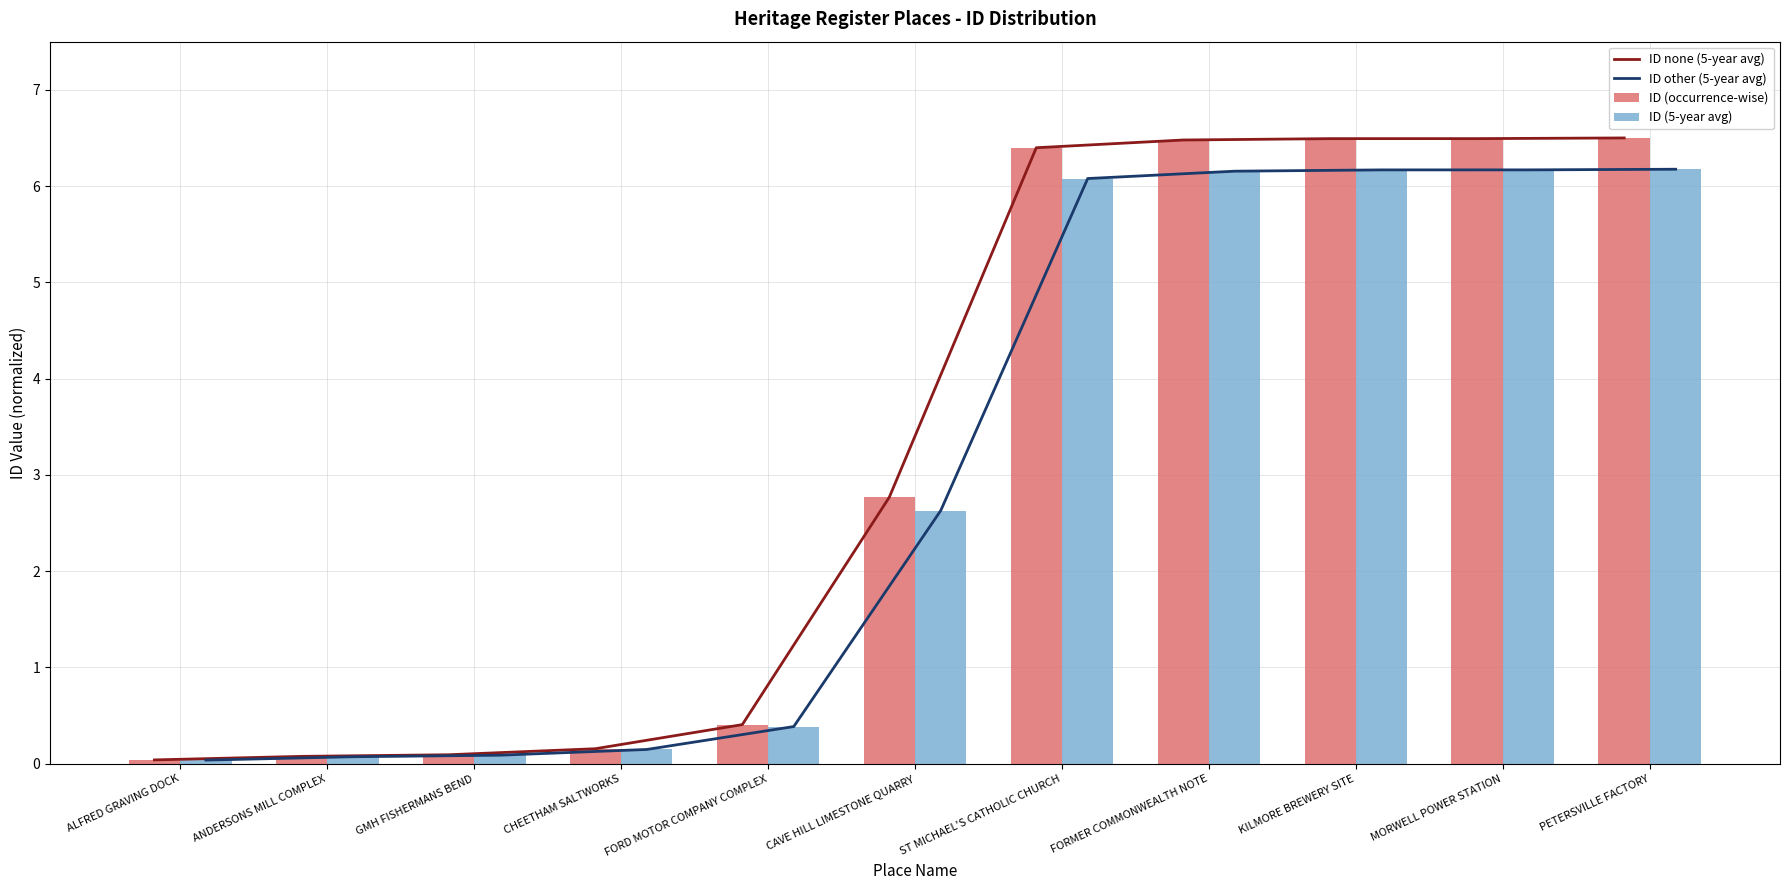

Which series has the largest total across all categories?

ID none (5-year avg)